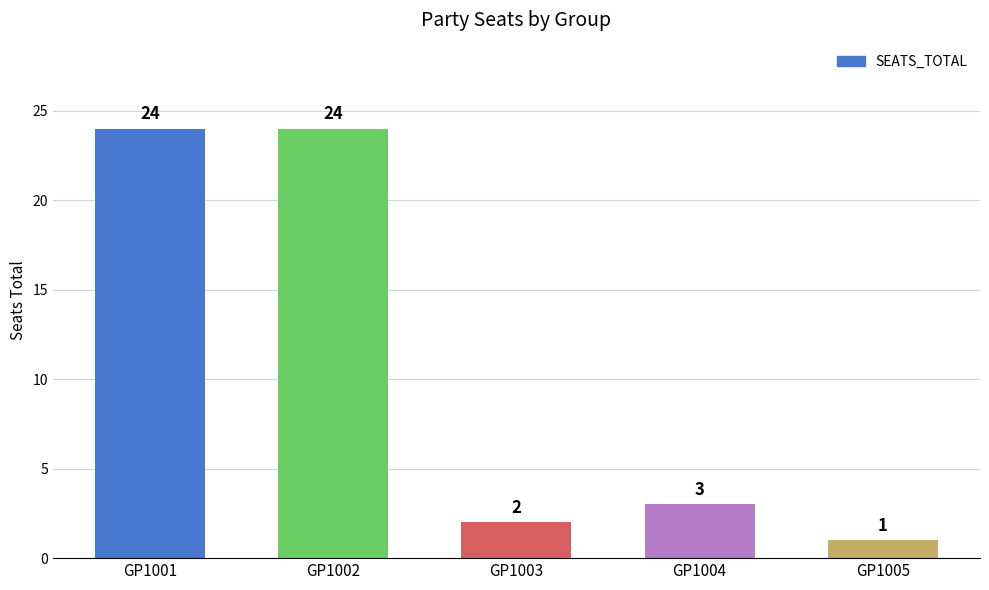

What is the value of the 3rd bar from the left?

2